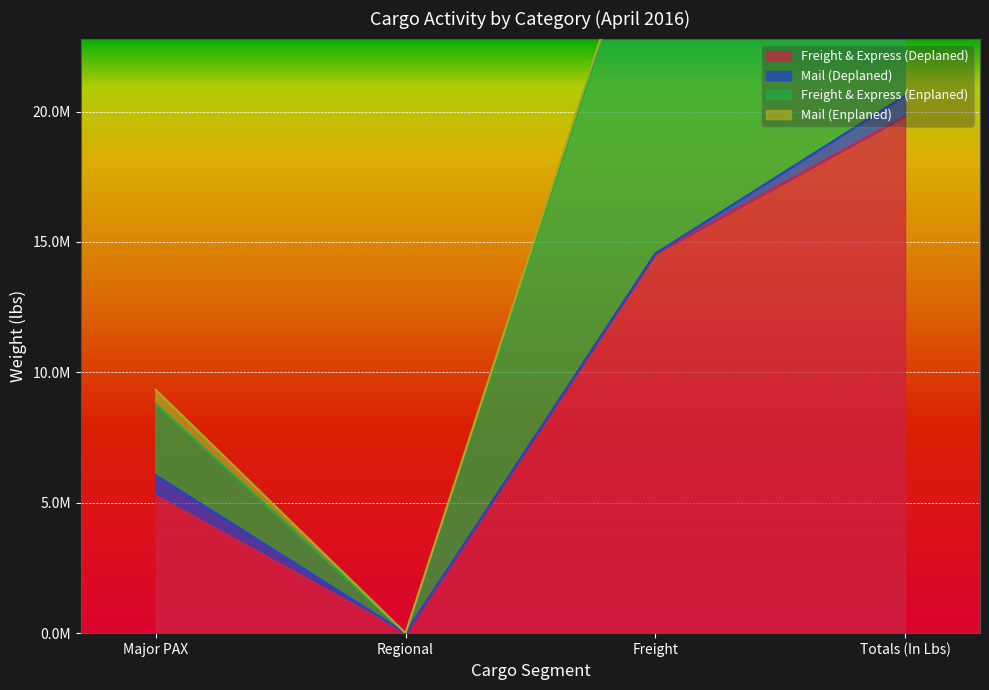

What is the sum of all Freight & Express (Enplaned) values?

75500134